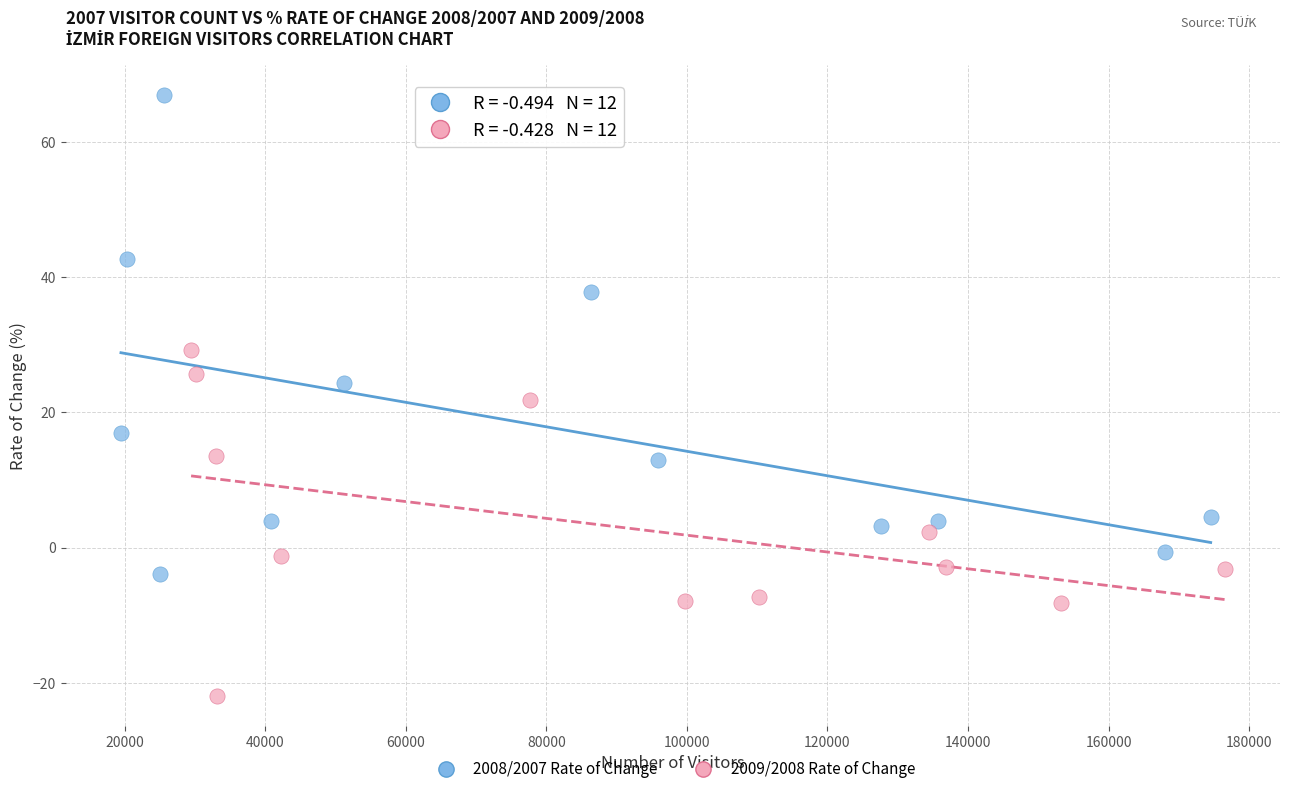

Which series has the largest Y range (max minus min)?

2008/2007 Rate of Change